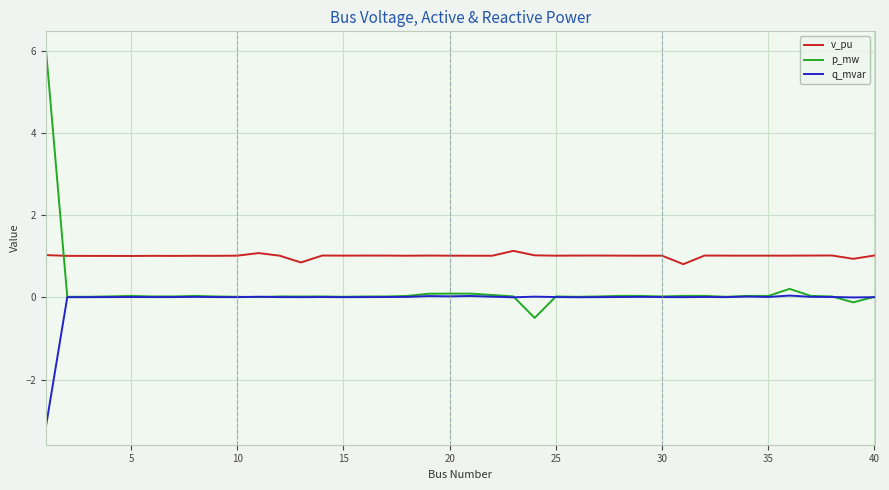

True or false: v_pu and q_mvar cross at least once.

False